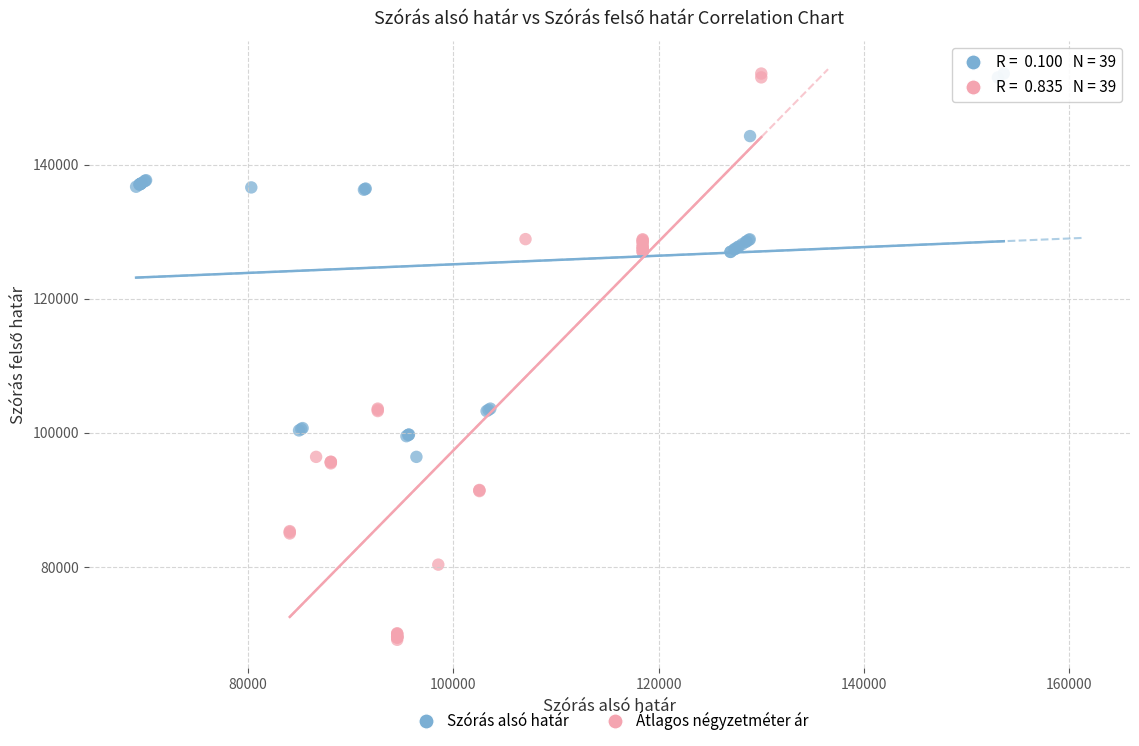

Which series reaches the minimum Y coordinate?

Átlagos négyzetméter ár